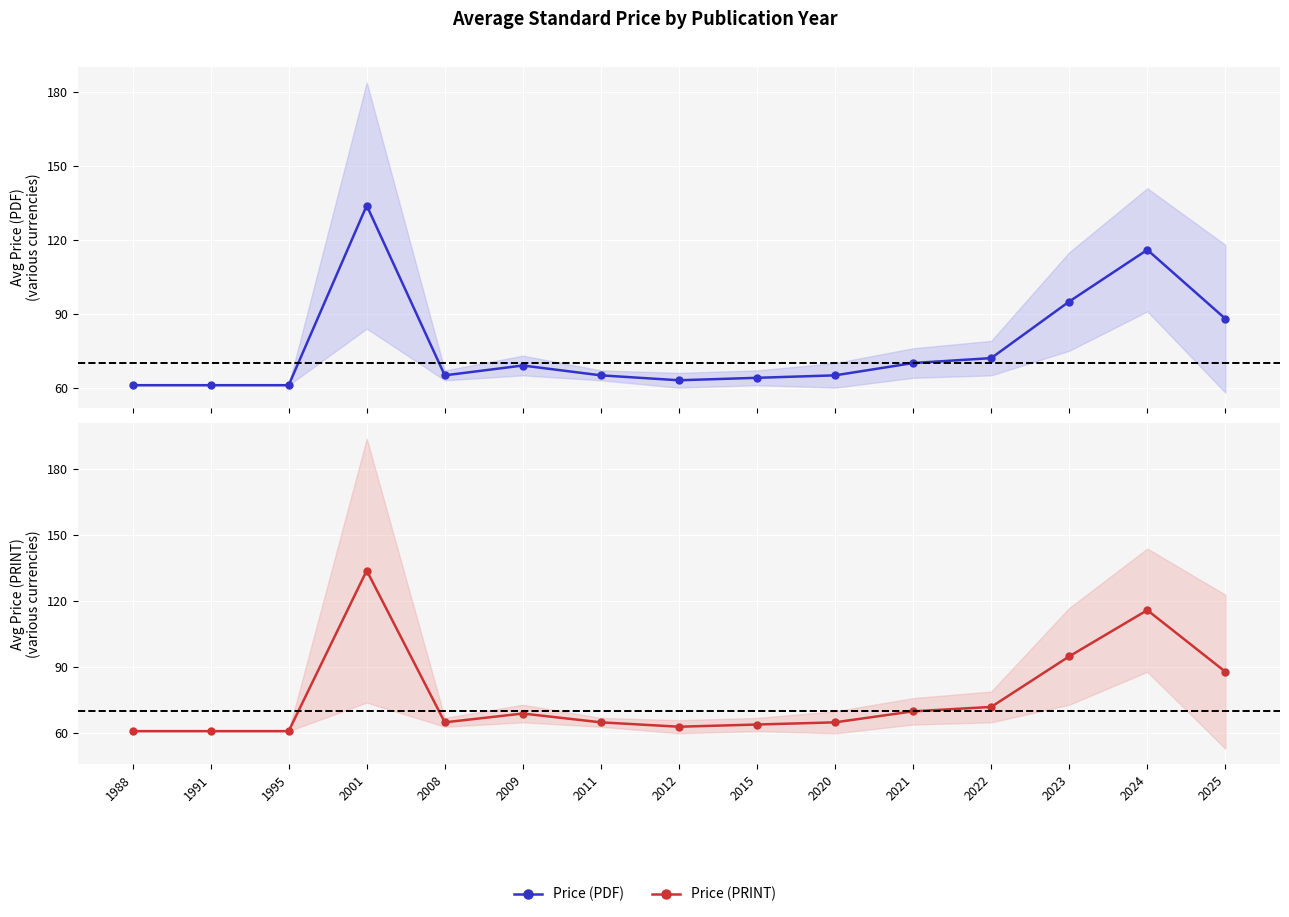

Which series has the widest spread of values?

Price (PDF)